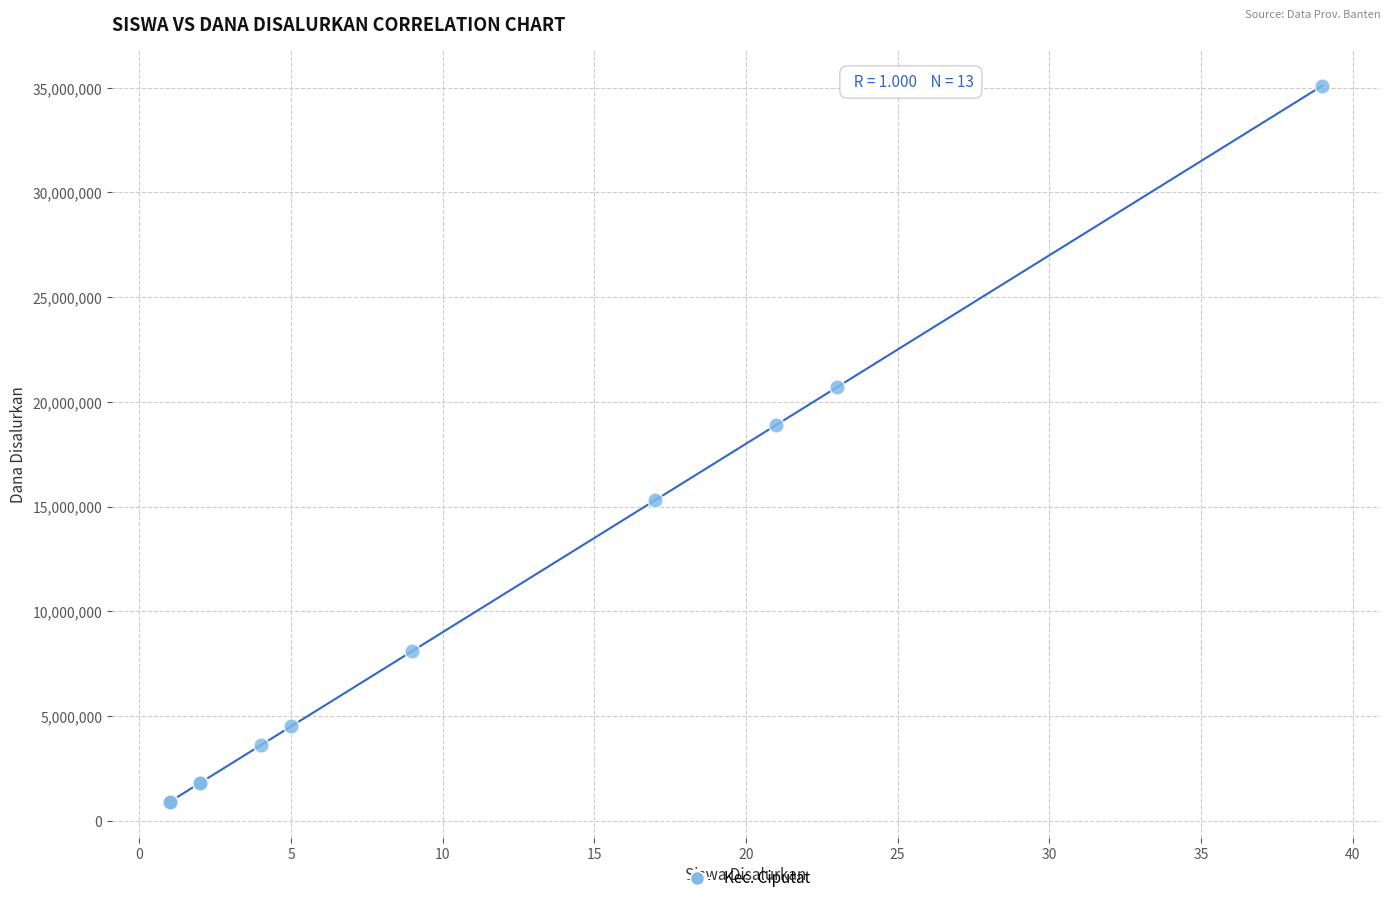

What Y value in the scatter plot is closest to 18000000?

18900000